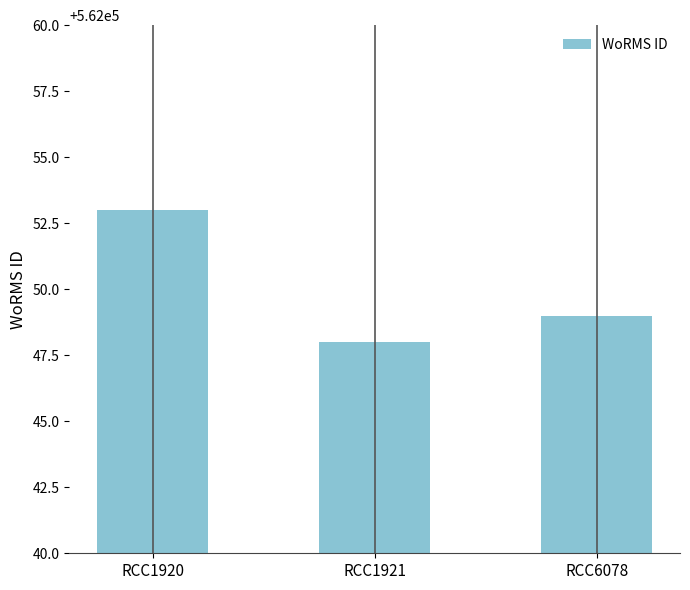

What is the value of the 2nd bar from the left?

562048